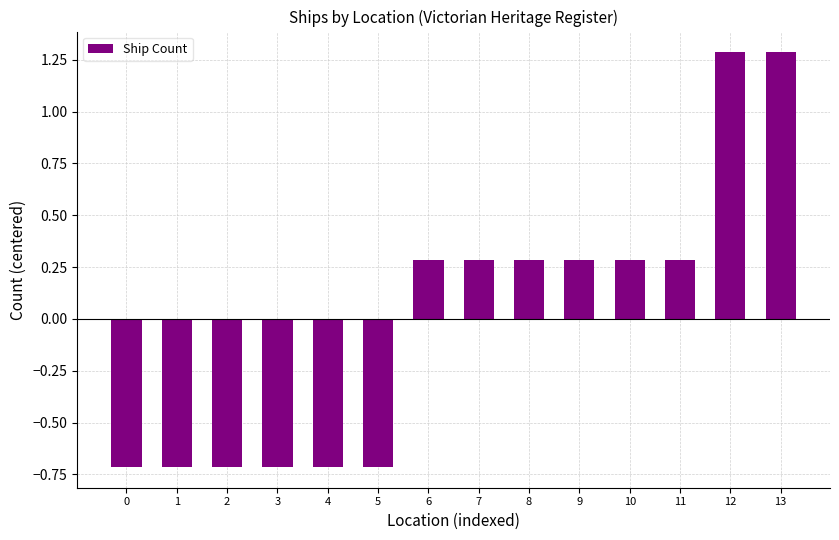

How many values are below zero?

6